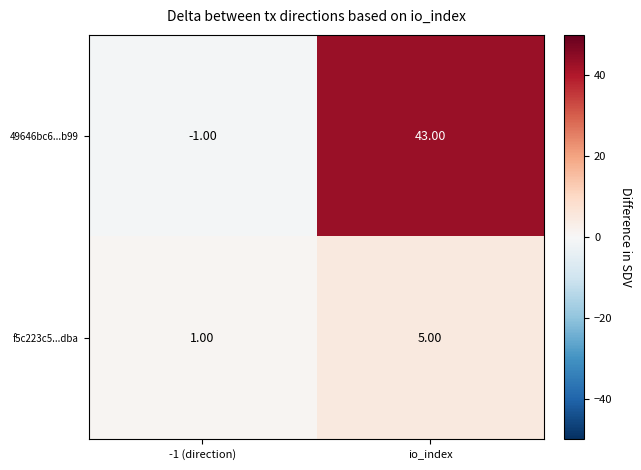

Which category has the highest value in the 49646bc6...b99 series?

io_index